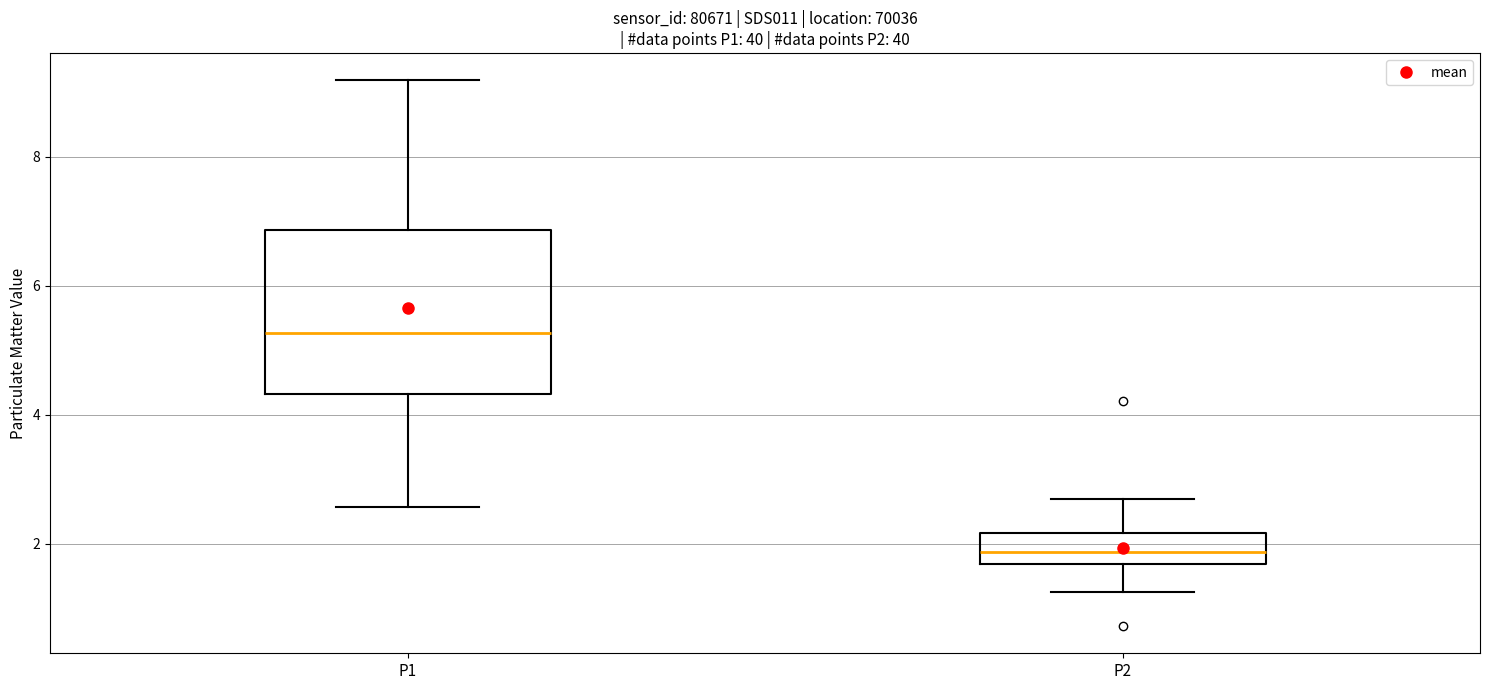

Reading left to right, read every box against the y-axis: the position of its median line, the range the box covers, and the ends of its whiskers. The values are not printed on the chart, so give them approximately, as read against the axis.

P1: median 5.2, box 4.4 to 6.8, whiskers 2.6 to 9.2
P2: median 1.8, box 1.6 to 2.2, whiskers 1.2 to 2.8